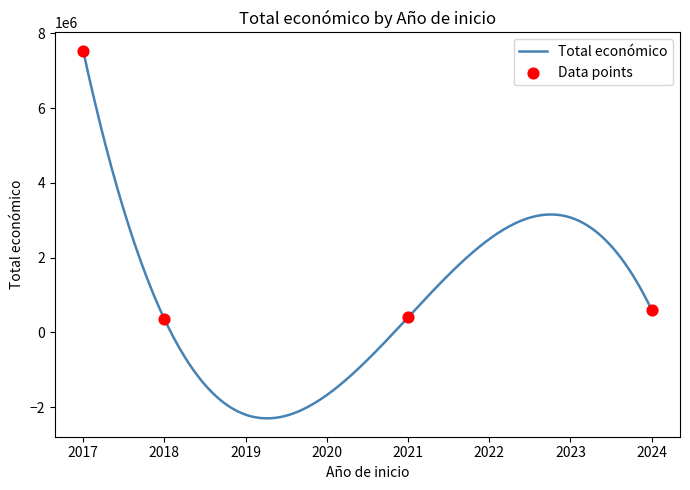

Which has a higher value, 2017 or 2024?

2017